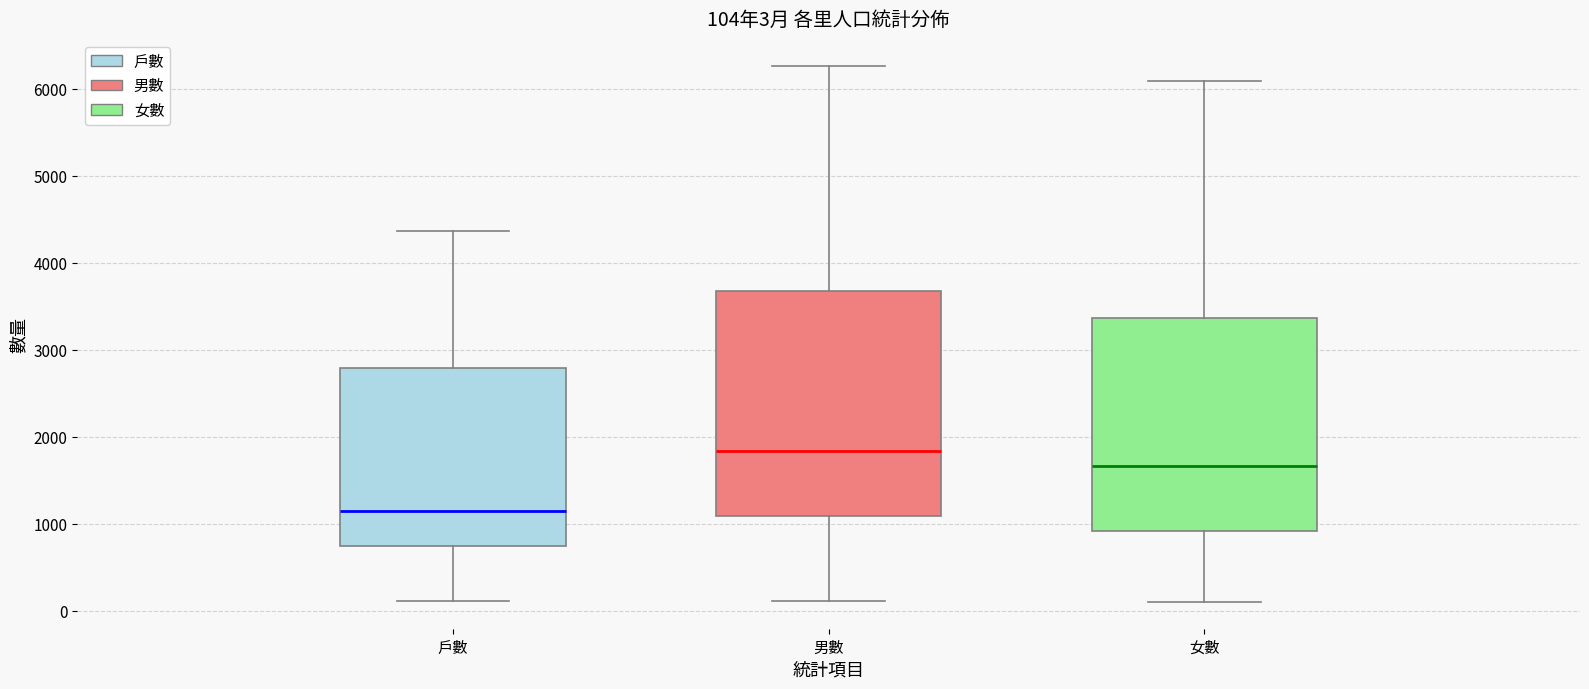

Which box is the tallest, from its lower edge to its upper edge?

男數